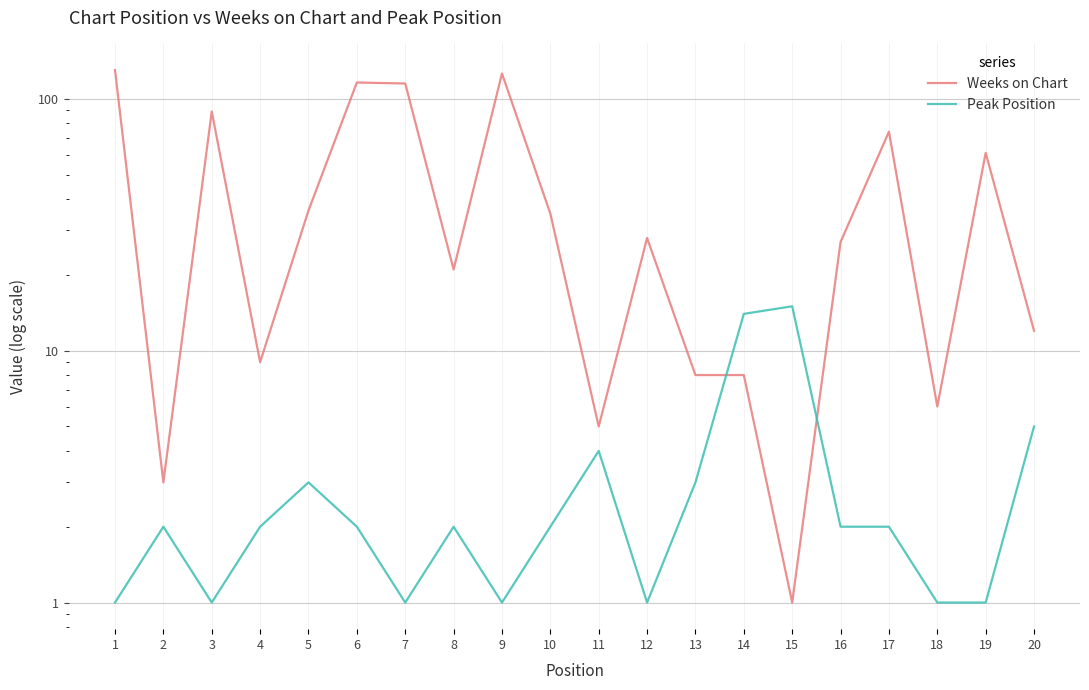

Rank the series at 11 from lowest to highest value.

Peak Position, Weeks on Chart